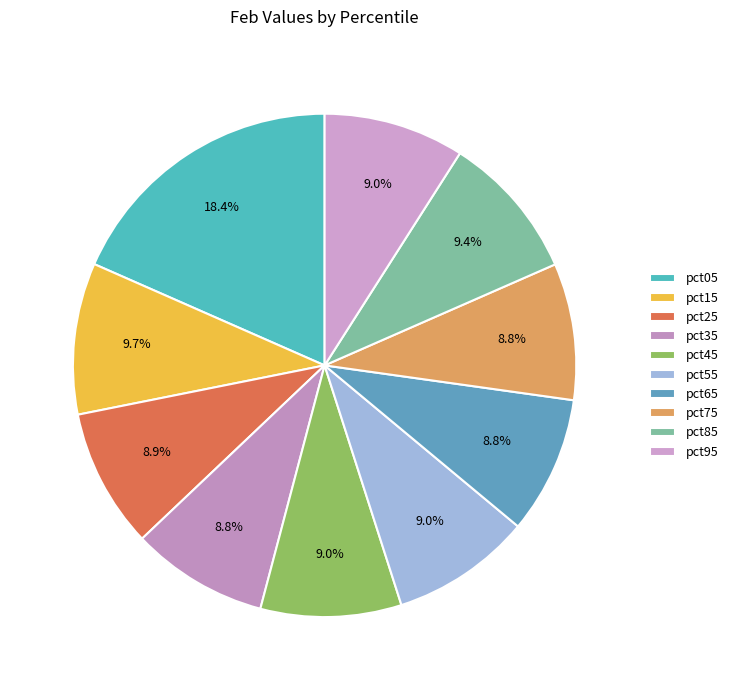

Count the number of slices in the pie.

10